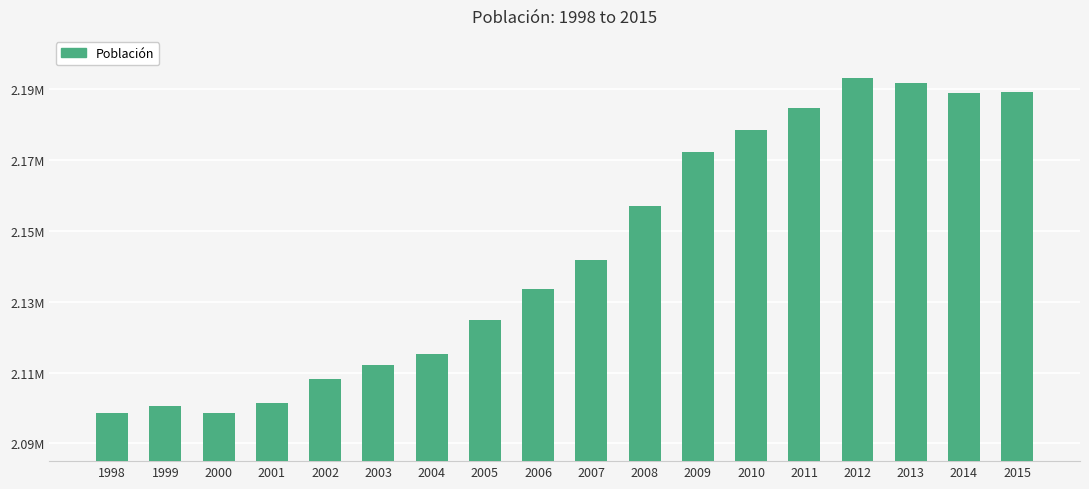

What is the sum of all values?

38590546